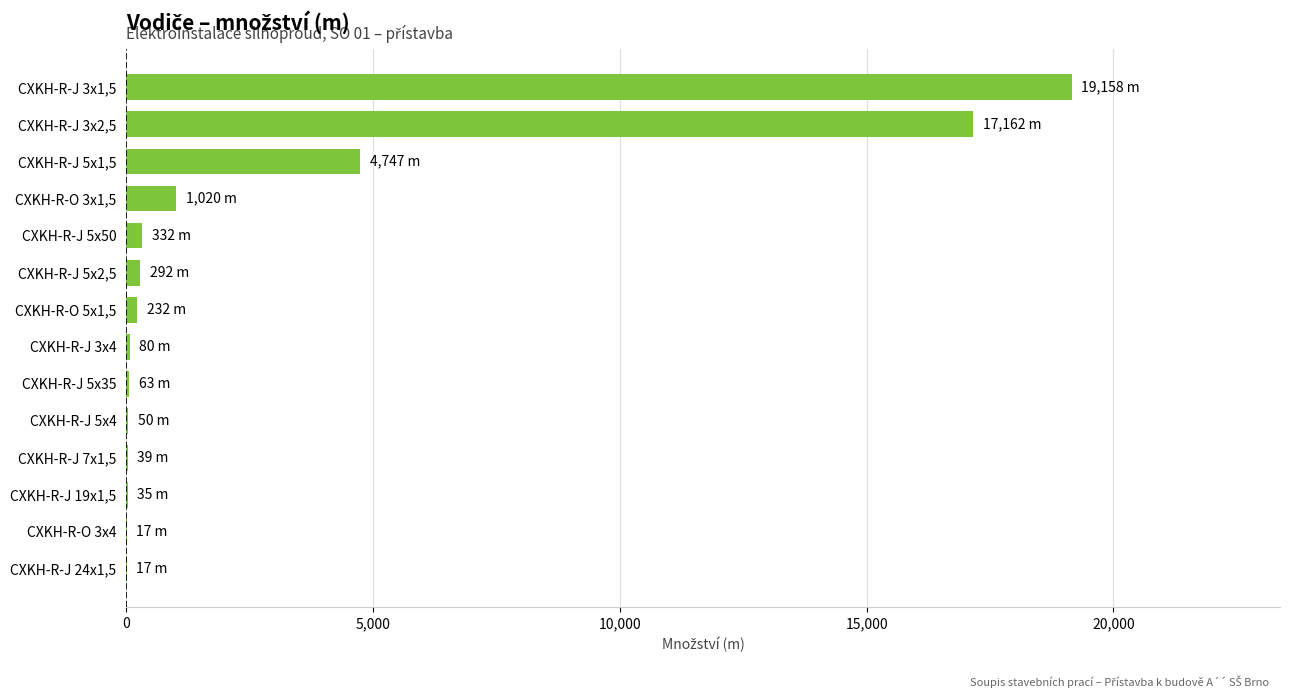

What is the sum of all values?

43244